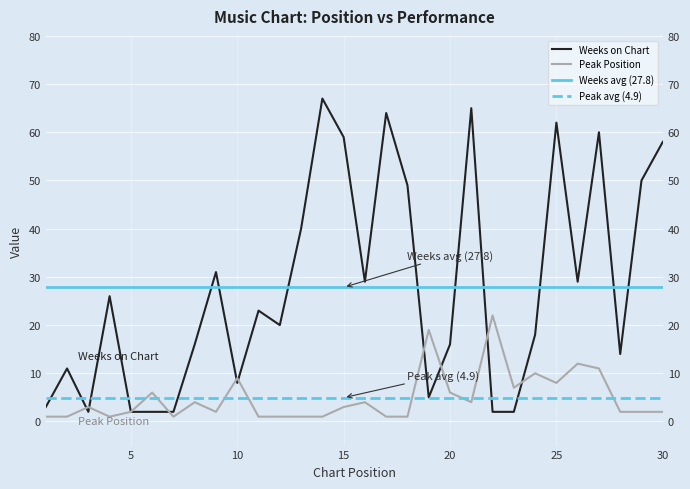

Reading left to right, extract all data points from this chart.

Weeks on Chart: 1=3	2=11	3=2	4=26	5=2	6=2	7=2	8=16	9=31	10=8	11=23	12=20	13=40	14=67	15=59	16=29	17=64	18=49	19=5	20=16	21=65	22=2	23=2	24=18	25=62	26=29	27=60	28=14	29=50	30=58
Peak Position: 1=1	2=1	3=3	4=1	5=2	6=6	7=1	8=4	9=2	10=9	11=1	12=1	13=1	14=1	15=3	16=4	17=1	18=1	19=19	20=6	21=4	22=22	23=7	24=10	25=8	26=12	27=11	28=2	29=2	30=2